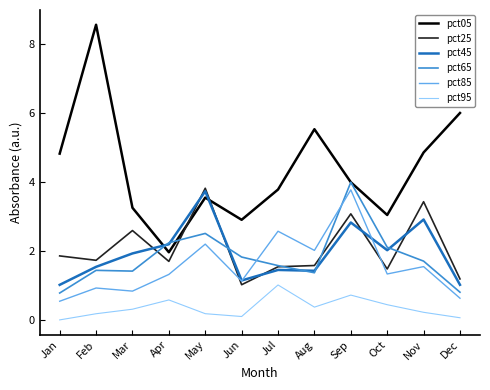

The value of pct25 at Jun is 1.0. True or false?

True